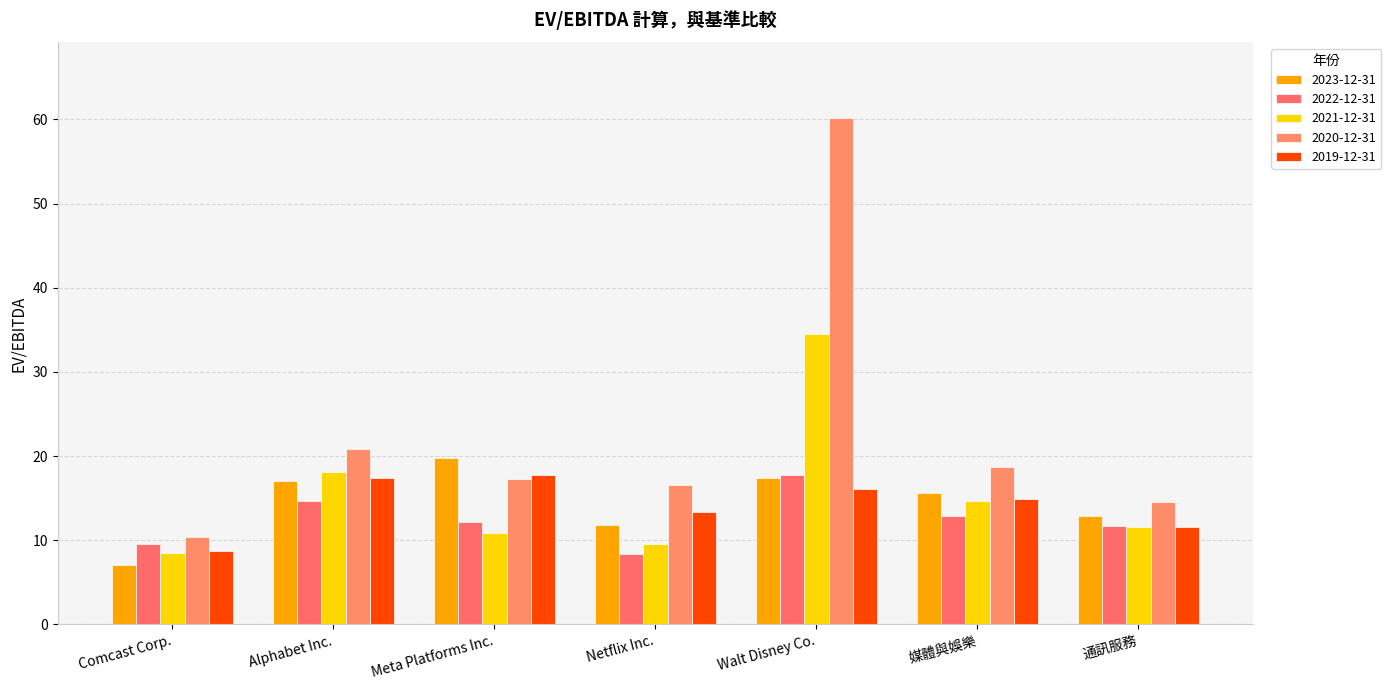

Where is 2023-12-31 nearest to the value 13?

通訊服務